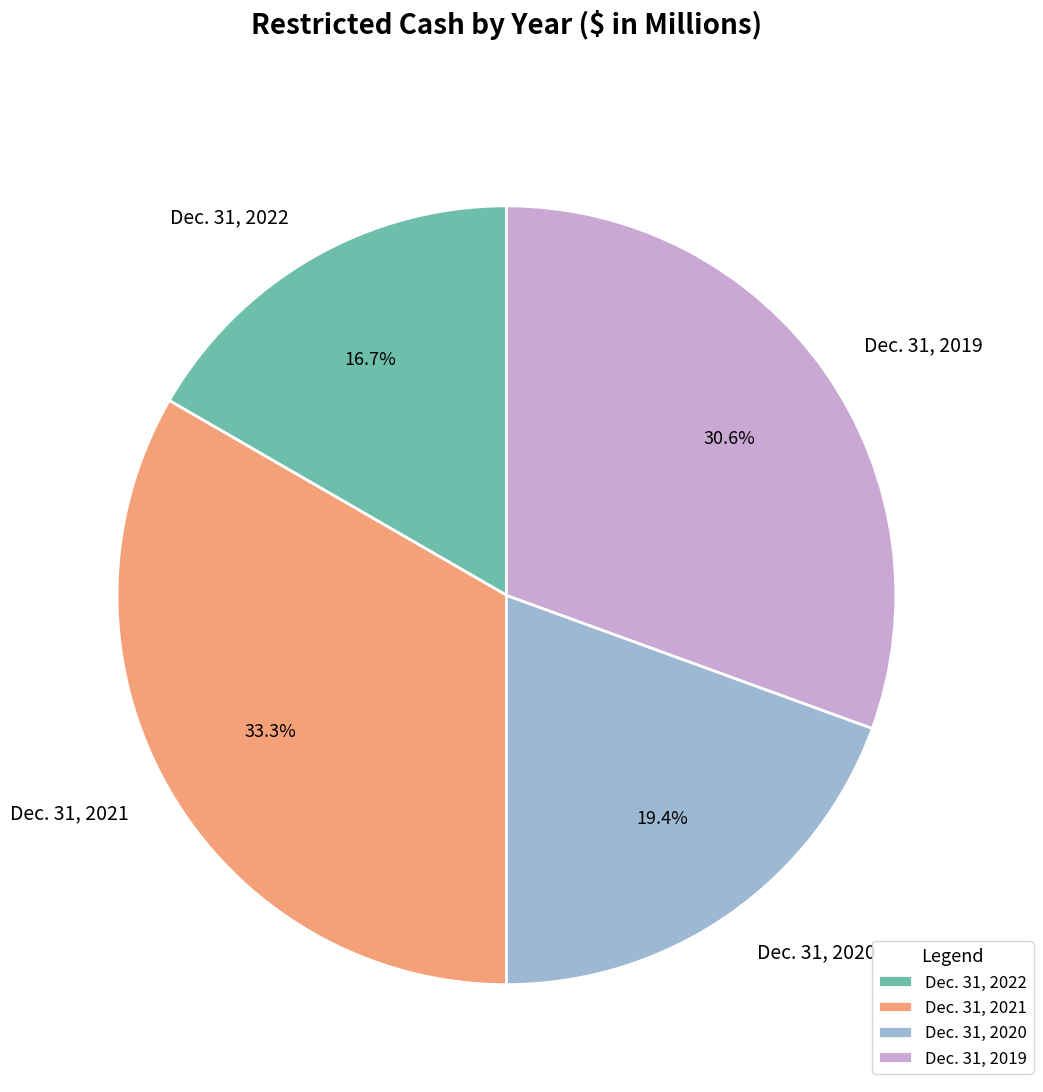

Which has a higher value, Dec. 31, 2022 or Dec. 31, 2021?

Dec. 31, 2021